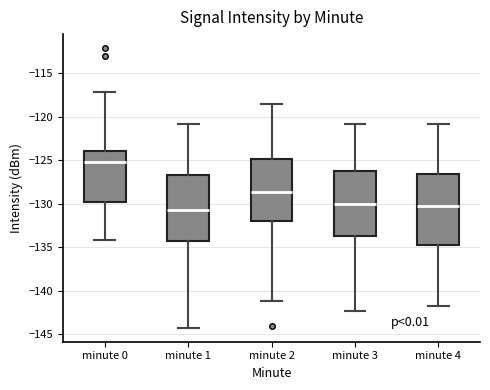

Where does the lower whisker of the box for minute 2 end on the y-axis? The values are not printed on the chart, so give them approximately, as read against the axis.

-141.0